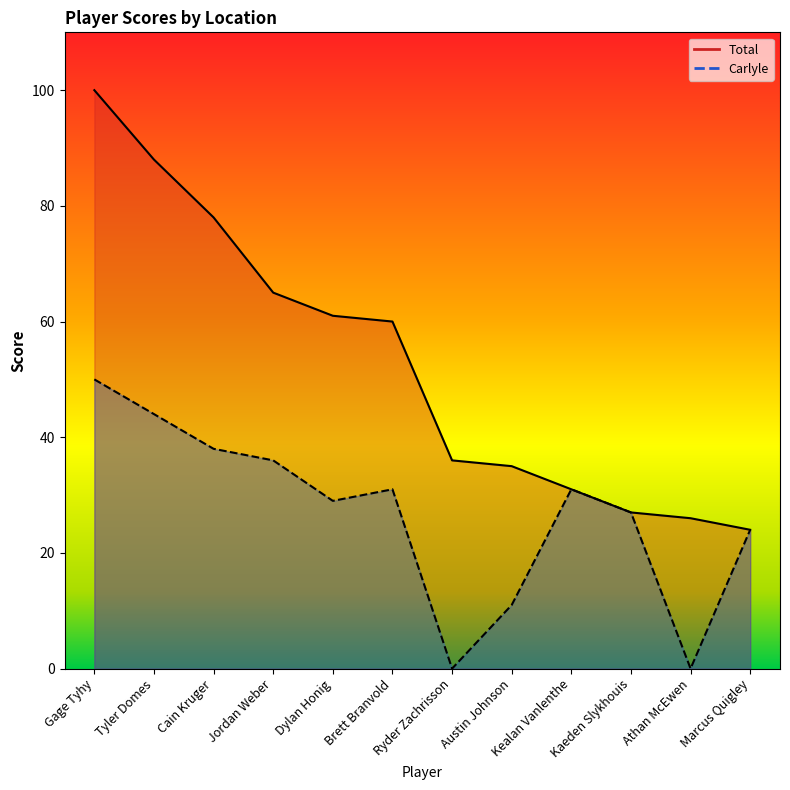

True or false: Total has more than 0 points higher than both neighbors.

False